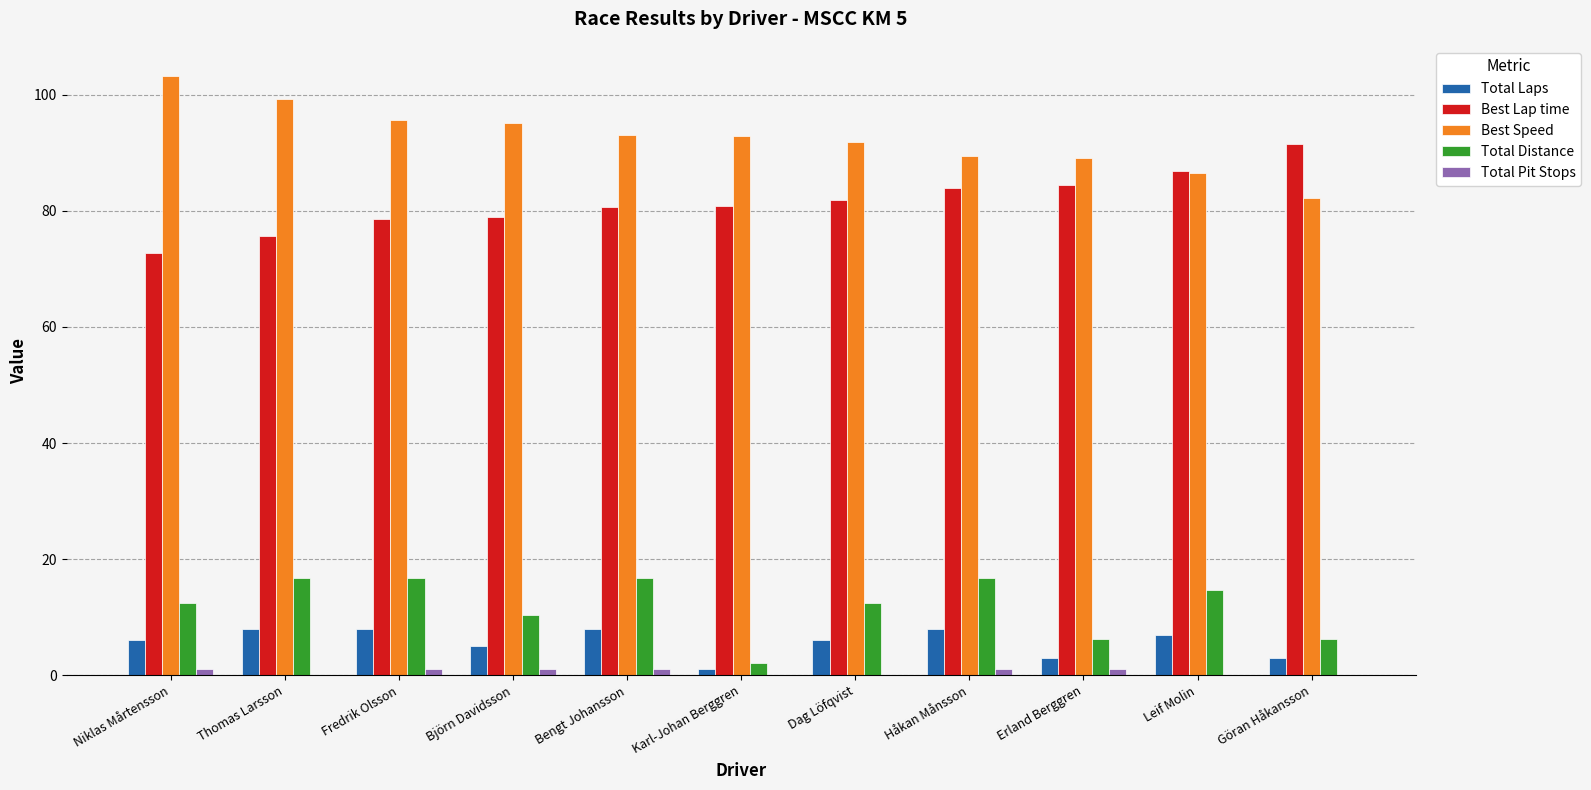

The Best Lap time series shows 84.4 at Erland Berggren. True or false?

True